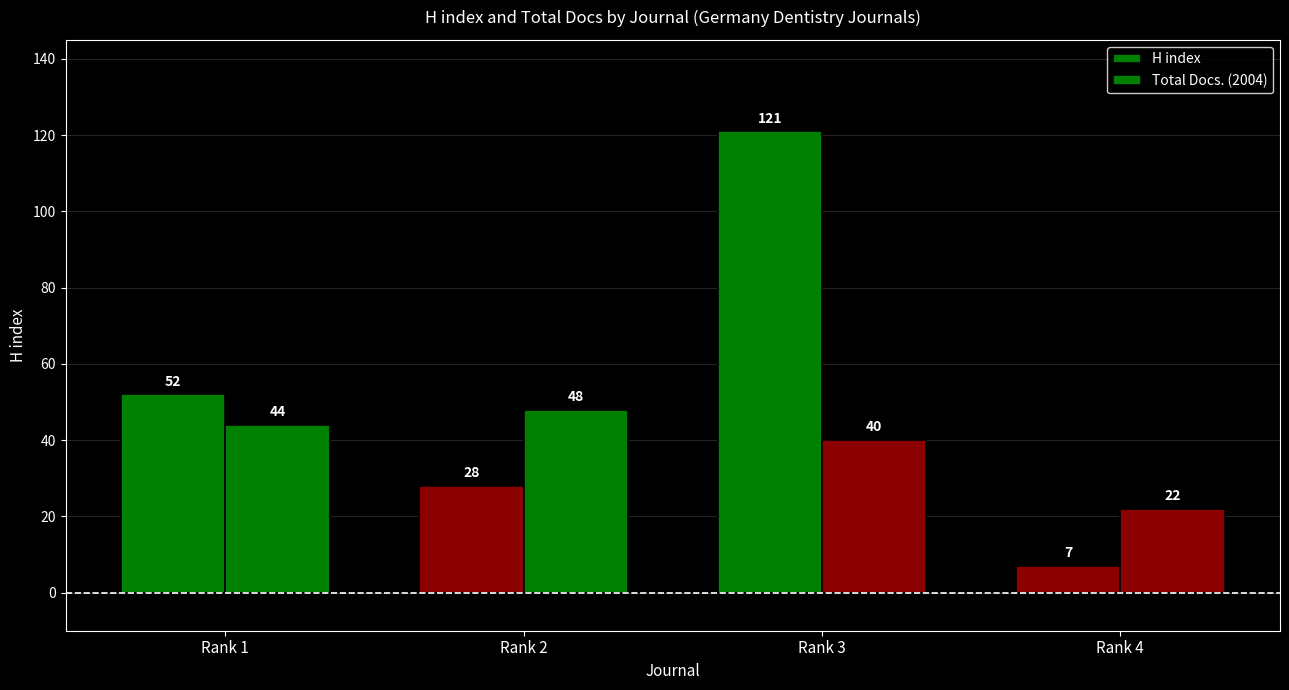

How many bars are there in each group?

2